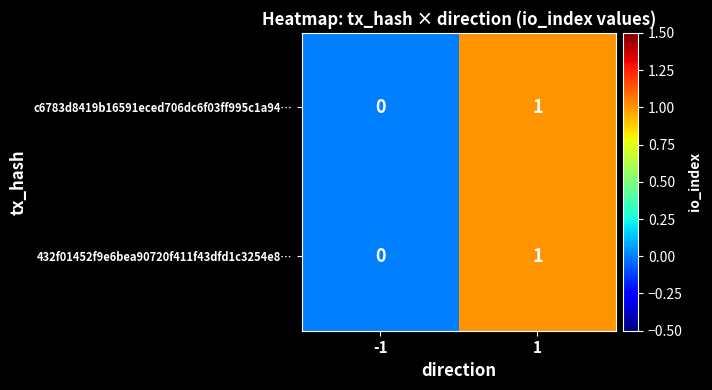

How many values in c6783d8419b16591eced706dc6f03ff995c1a94… are above zero?

1